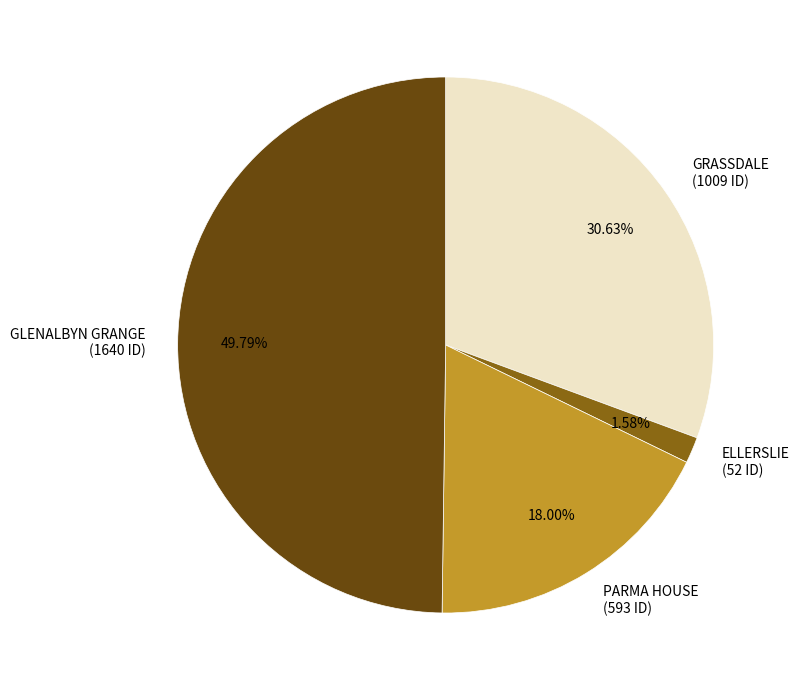

Approximately how many times larger is the value at PARMA HOUSE compared to ELLERSLIE?

11.4